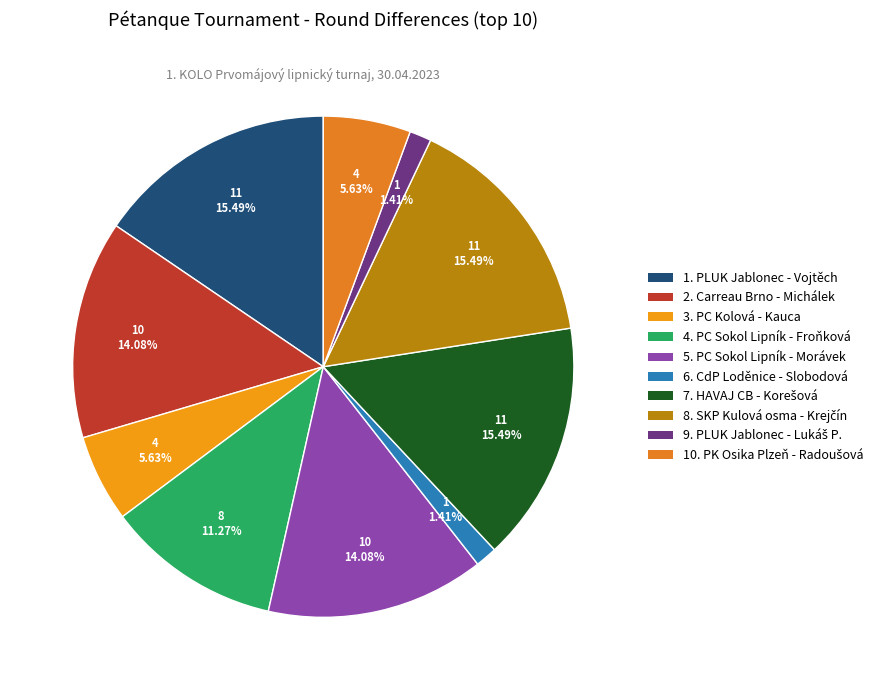

Count the number of slices in the pie.

10